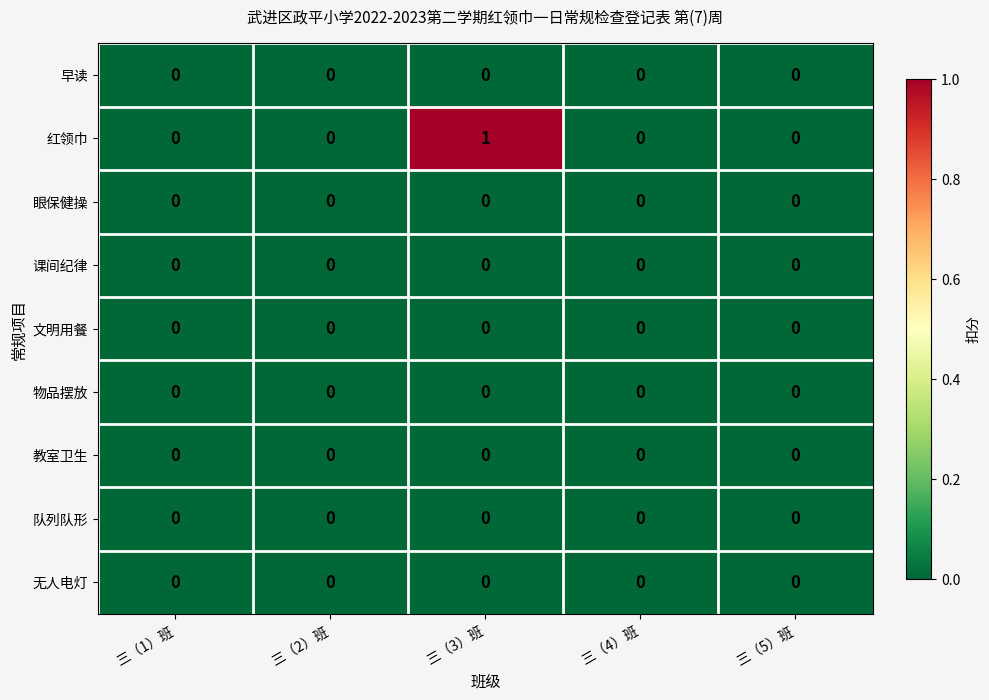

Which series has the largest total across all categories?

红领巾